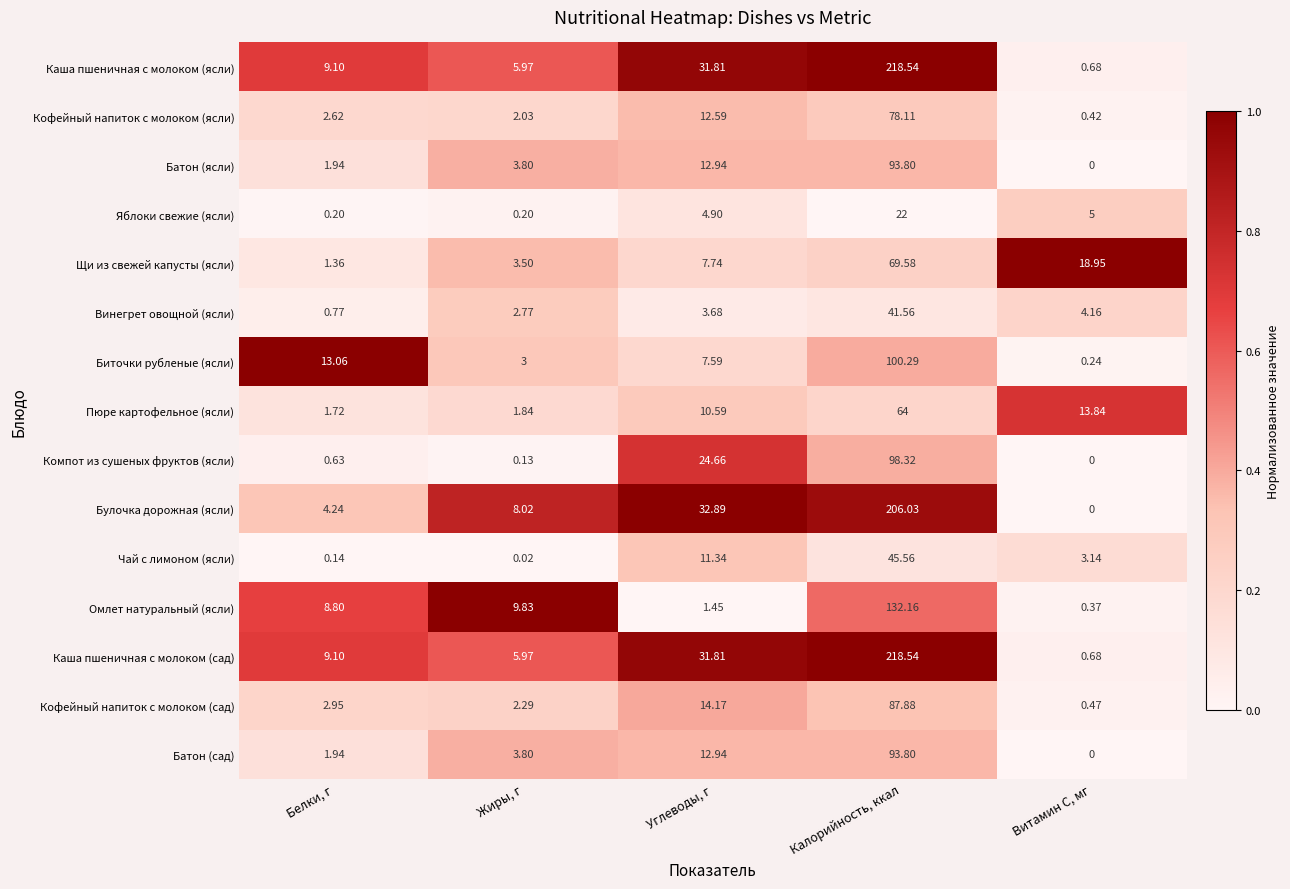

Which series changed the most between Углеводы, г and Витамин С, мг?

Булочка дорожная (ясли)